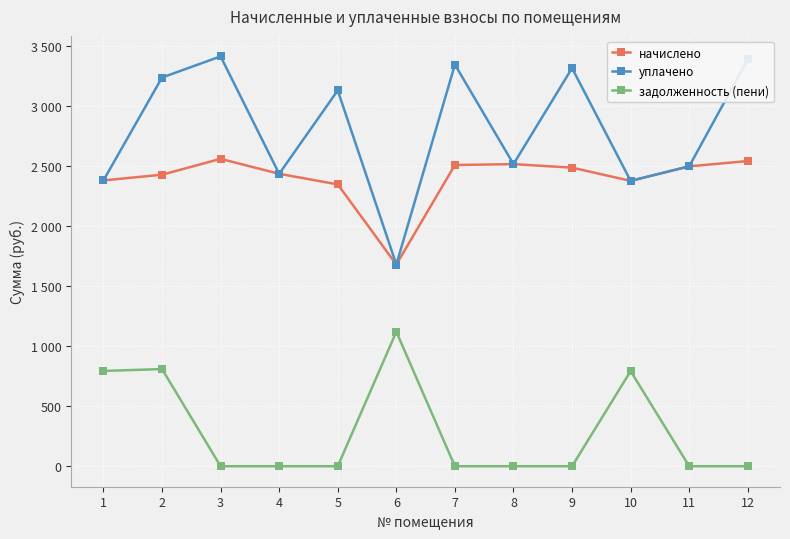

The value of уплачено at 2 is 3235.8. True or false?

True